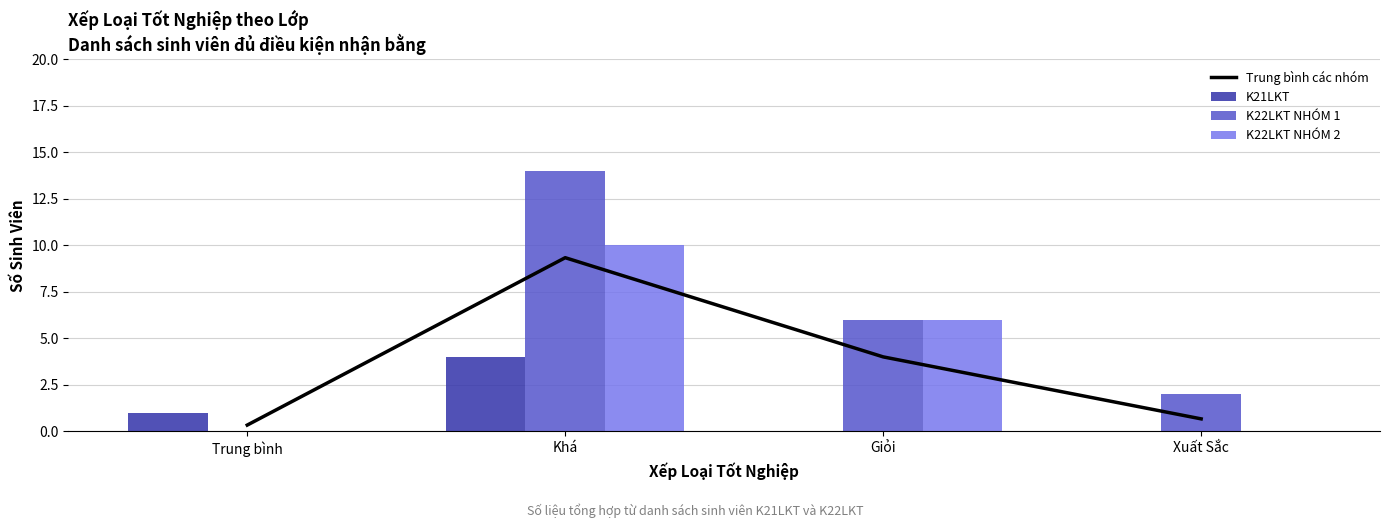

What is the sum of the K22LKT NHÓM 1 values at Trung bình and Xuất Sắc?

2